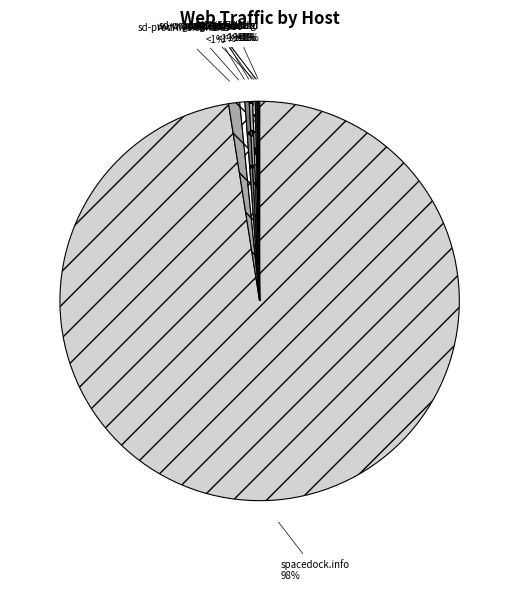

The sd1b.52k.de slice represents 7% of the pie. True or false?

False